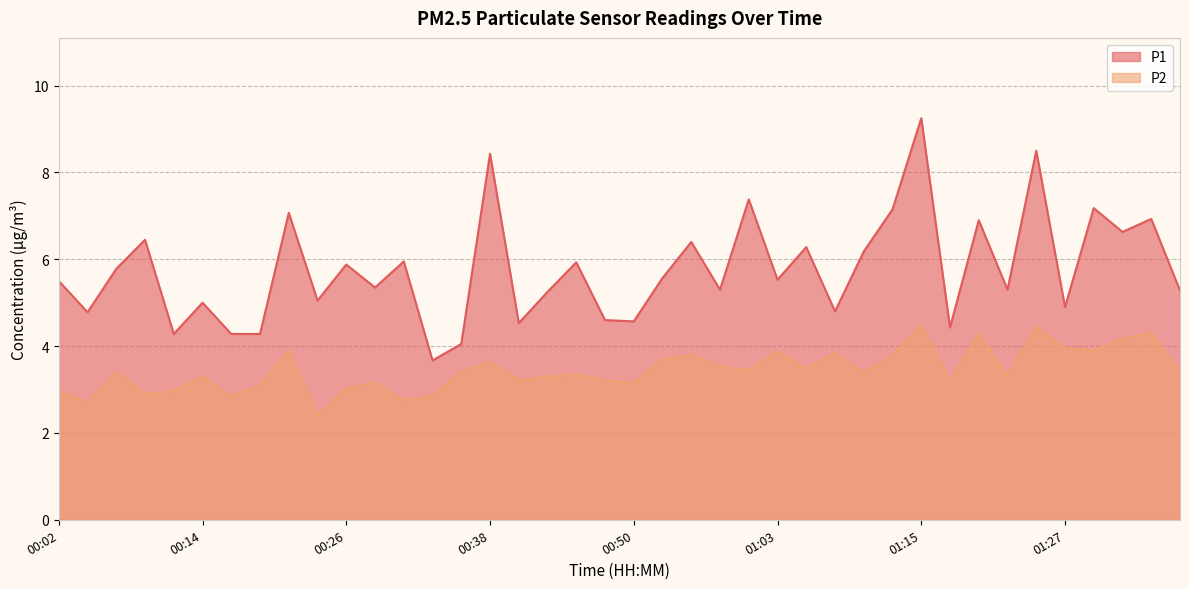

Rank the series by their maximum value, from highest to lowest.

P1, P2